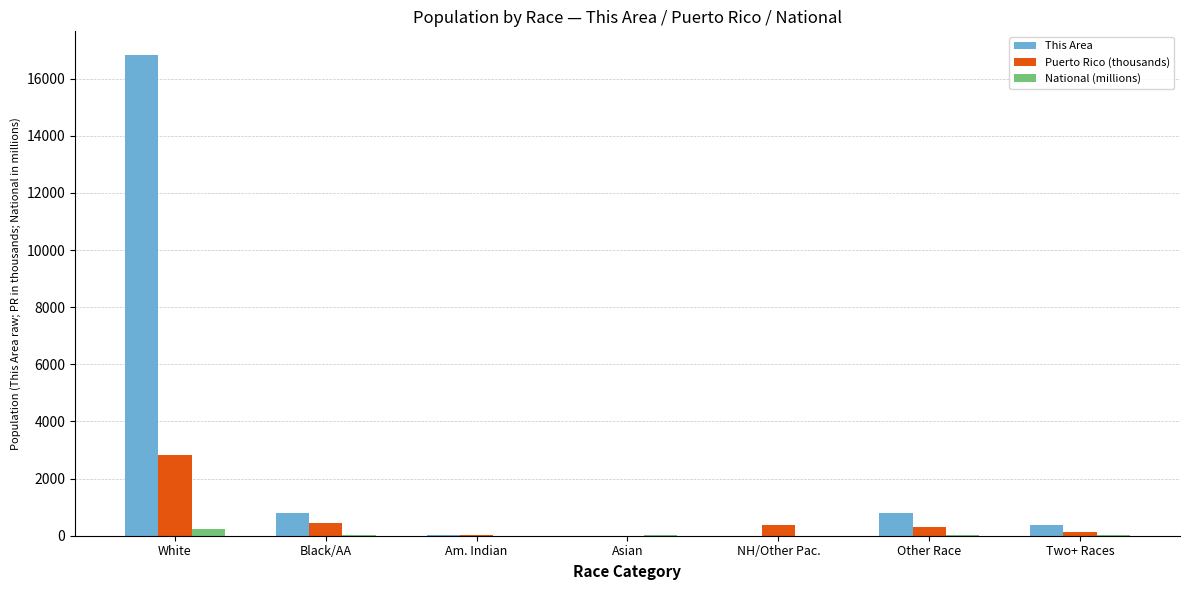

Between White and Two+ Races, which series saw the biggest shift?

This Area